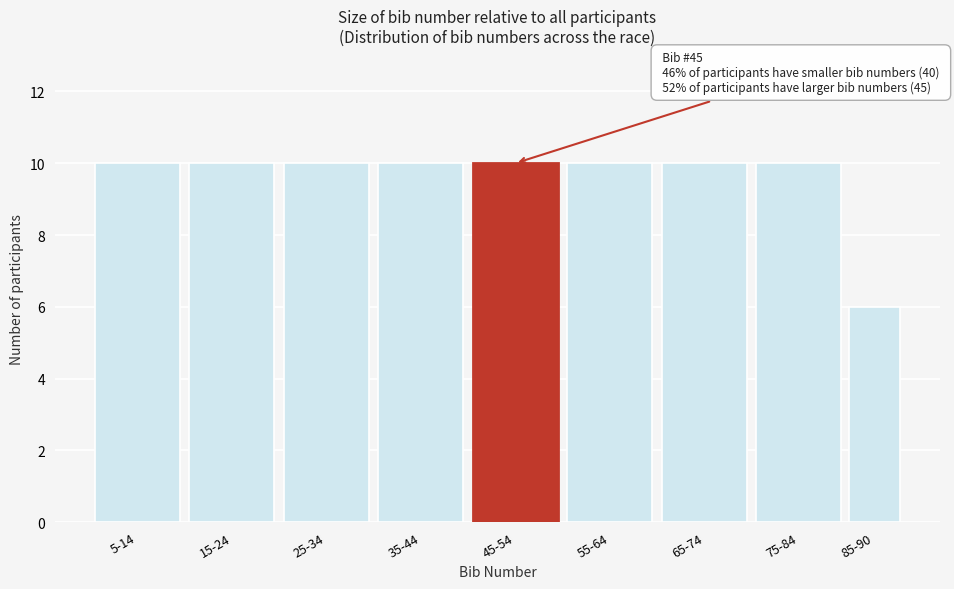

Reading left to right, what are all the values shown in this chart?

5-14=10	15-24=10	25-34=10	35-44=10	45-54=10	55-64=10	65-74=10	75-84=10	85-90=6